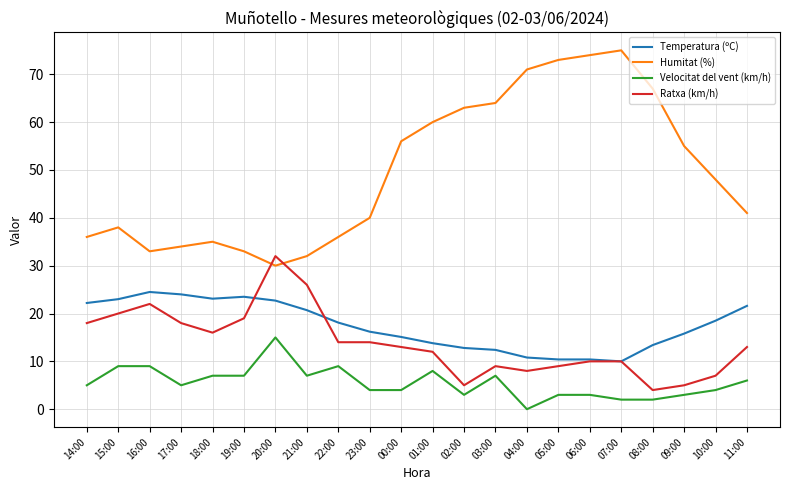

Does the chart have visible grid lines?

Yes